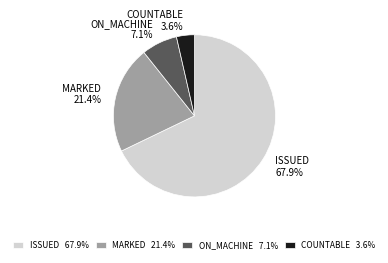

To the nearest percent, what portion does ON_MACHINE represent?

7%